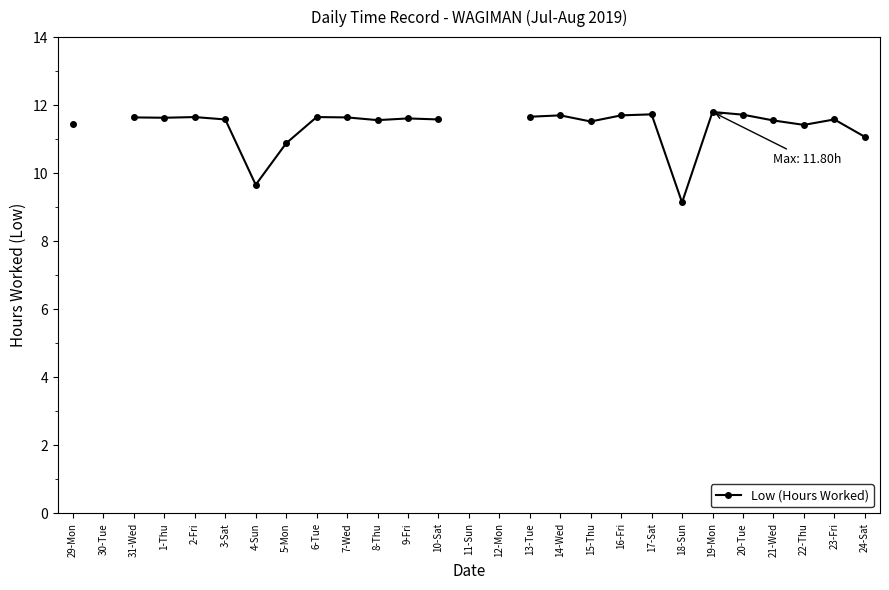

How many values exceed 11?

21